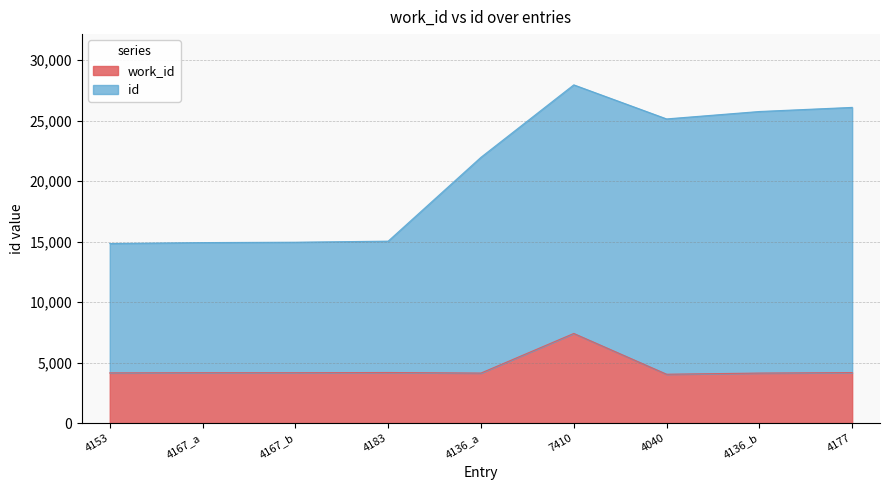

Which label corresponds to the smallest value in the chart?

4040